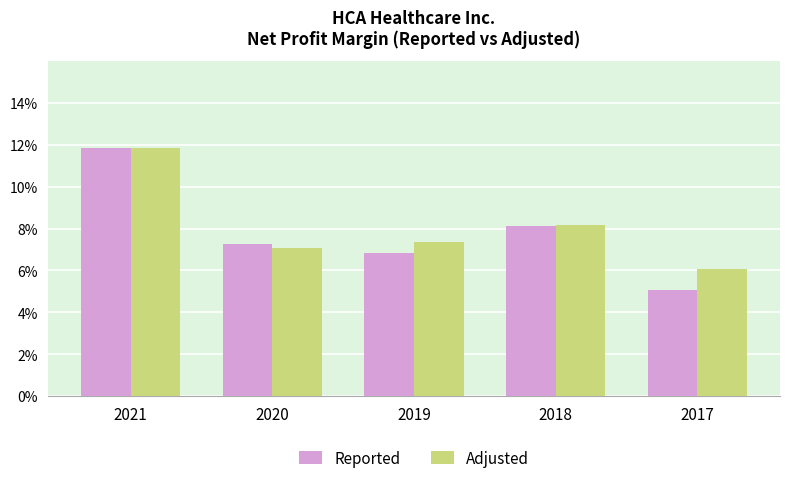

Are the bars grouped side by side (vs. stacked)?

Yes